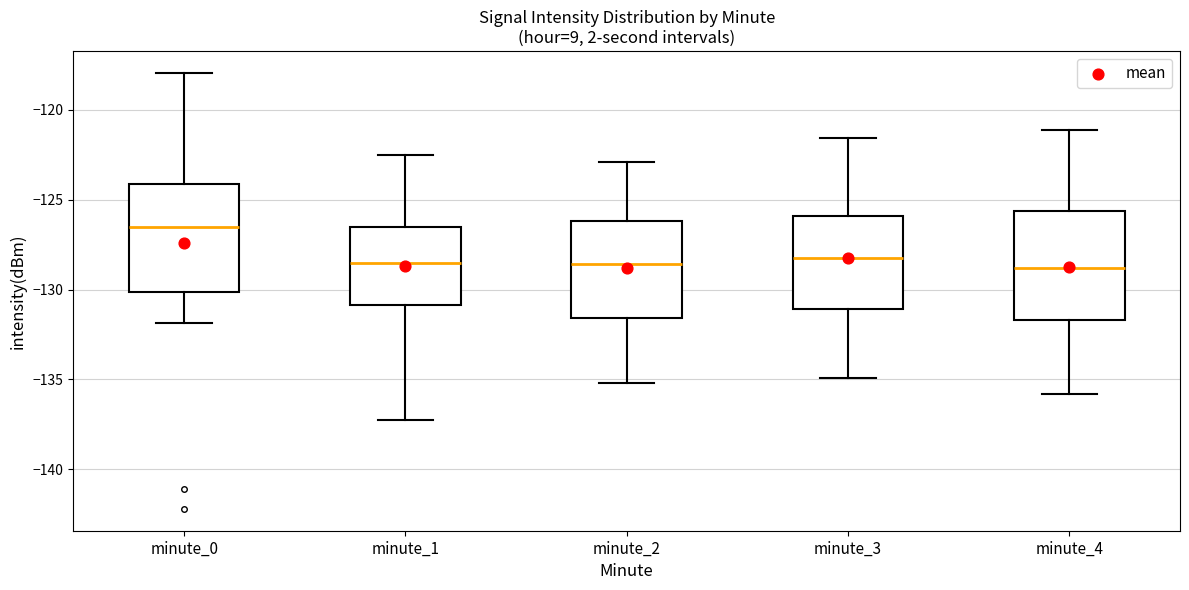

Reading left to right, read every box against the y-axis: the position of its median line, the range the box covers, and the ends of its whiskers. The values are not printed on the chart, so give them approximately, as read against the axis.

minute_0: median -126.5, box -130.0 to -124.0, whiskers -132.0 to -118.0
minute_1: median -128.5, box -131.0 to -126.5, whiskers -137.0 to -122.5
minute_2: median -128.5, box -131.5 to -126.0, whiskers -135.0 to -123.0
minute_3: median -128.0, box -131.0 to -126.0, whiskers -135.0 to -121.5
minute_4: median -129.0, box -131.5 to -125.5, whiskers -136.0 to -121.0